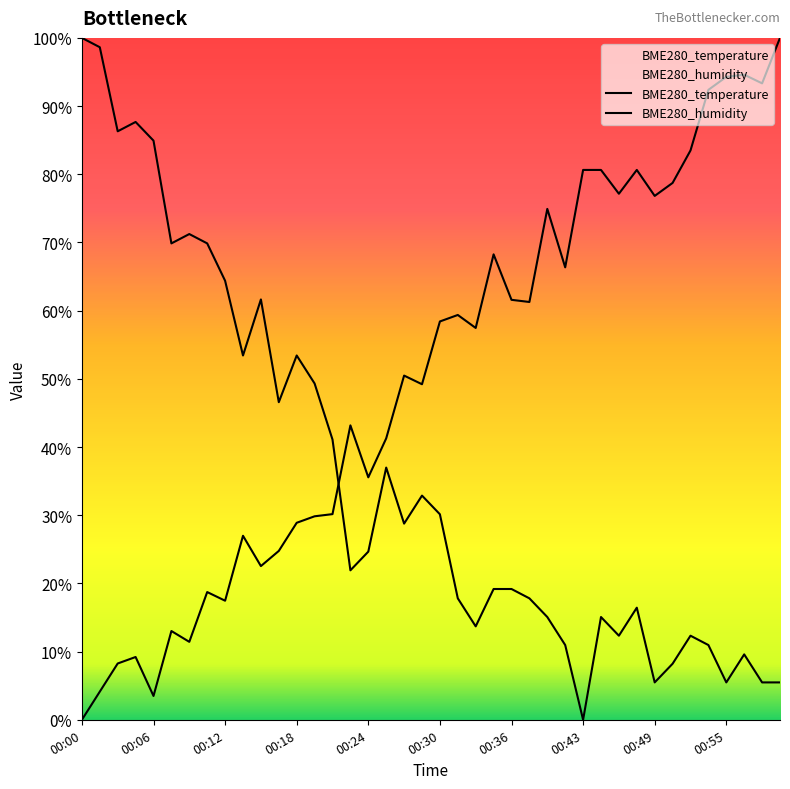

What is the average value of the BME280_humidity series?

50.2